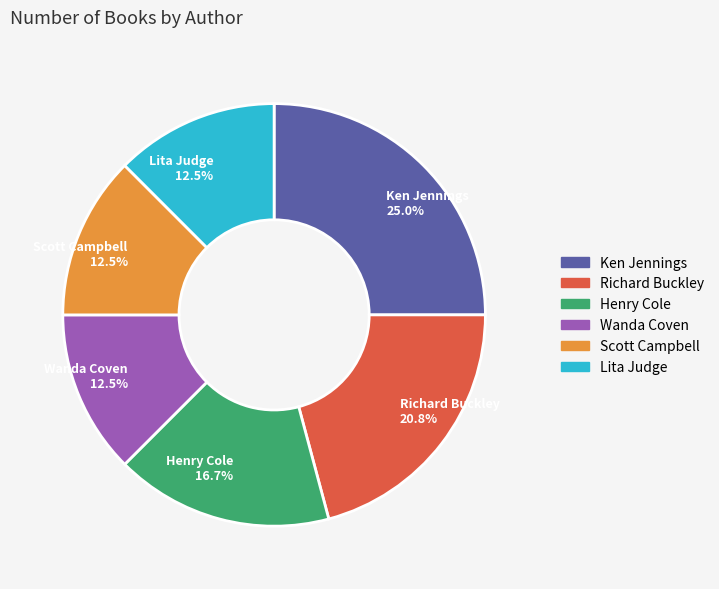

How much of the chart is everything except Lita Judge 12.5%?

87.5%